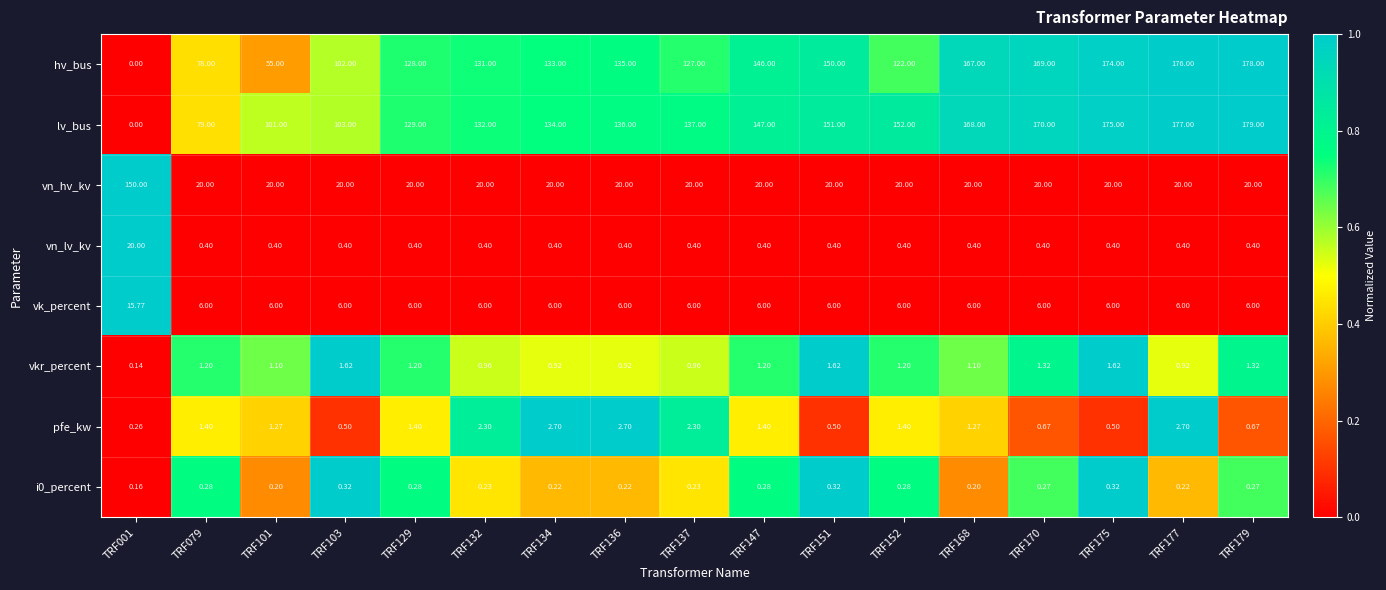

Is the value of hv_bus at TRF177 greater than the value of i0_percent at TRF168?

Yes